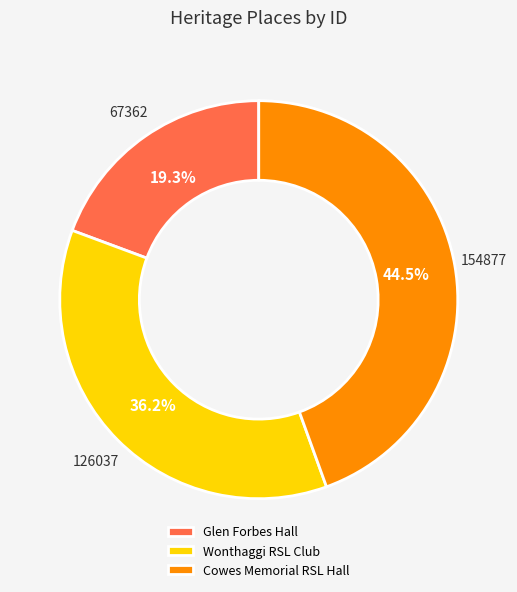

Is Cowes Memorial RSL Hall the majority of the pie?

No